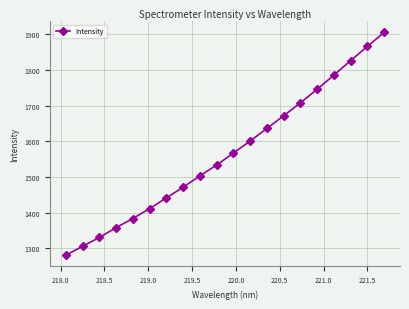

What is the minimum value shown in the chart?

1280.8